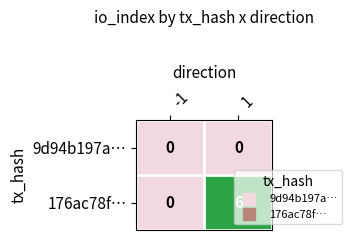

Which series has the widest spread of values?

176ac78f…